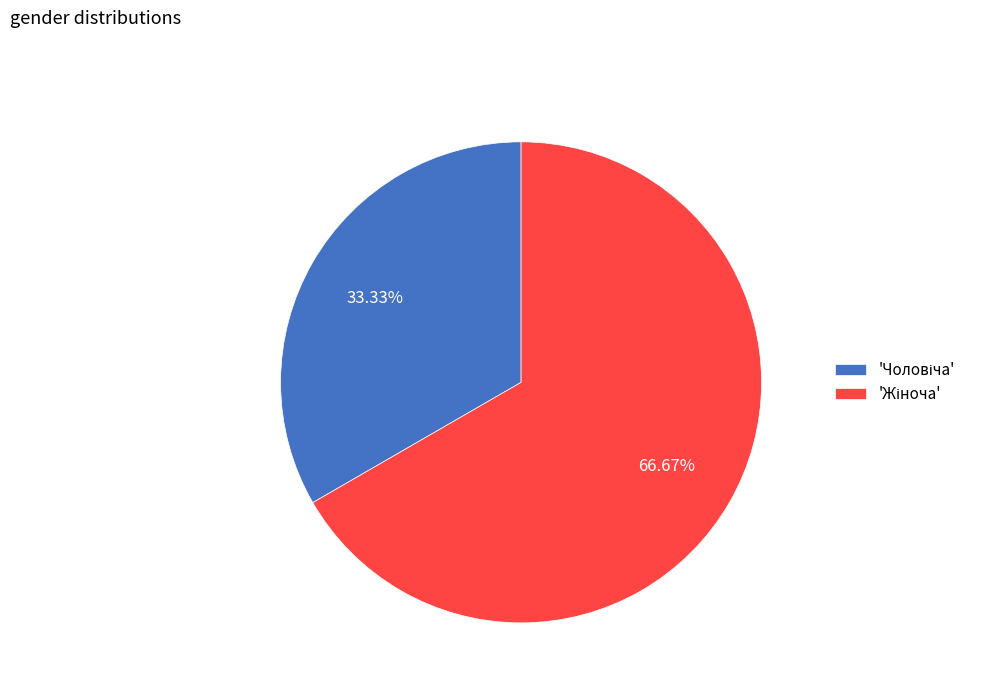

Is there any slice that represents more than half of the pie?

Yes